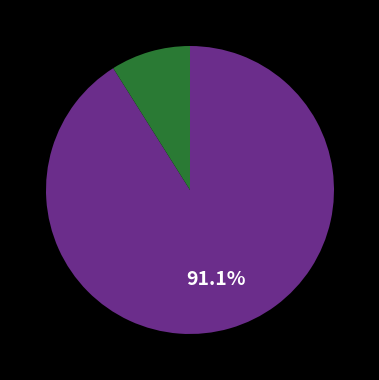

Is there any slice that represents more than half of the pie?

Yes